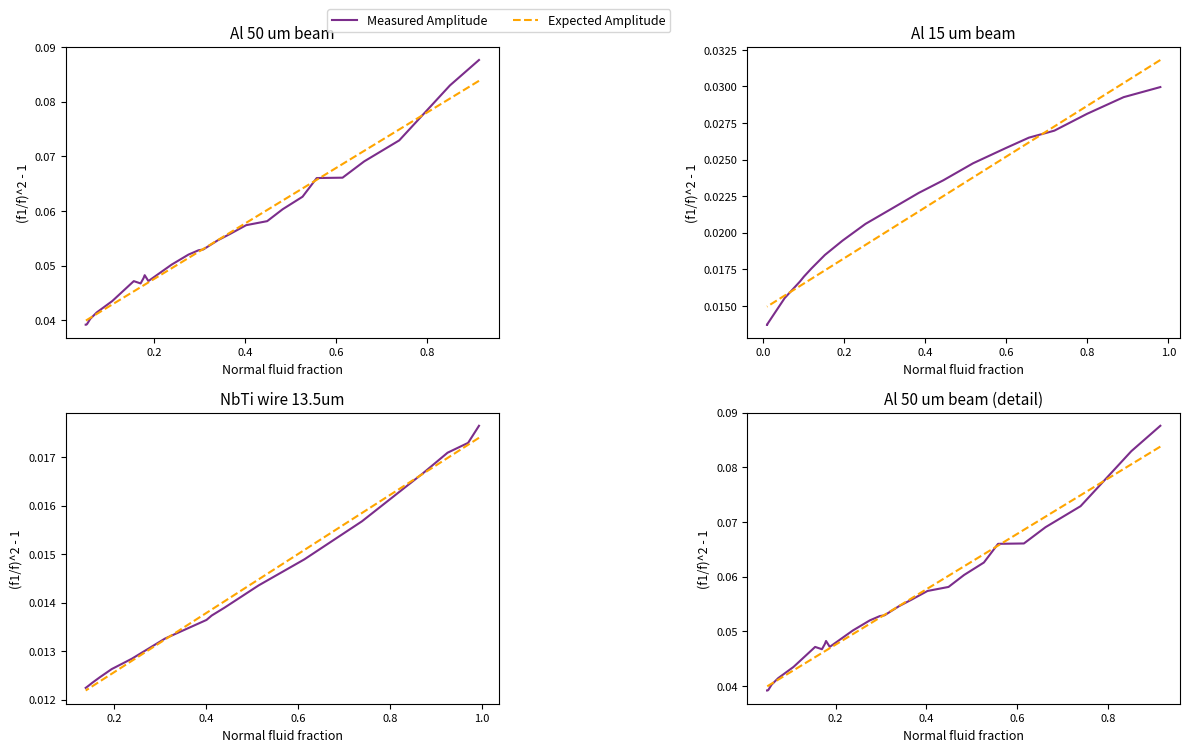

Which series has the widest spread of values?

Measured Amplitude